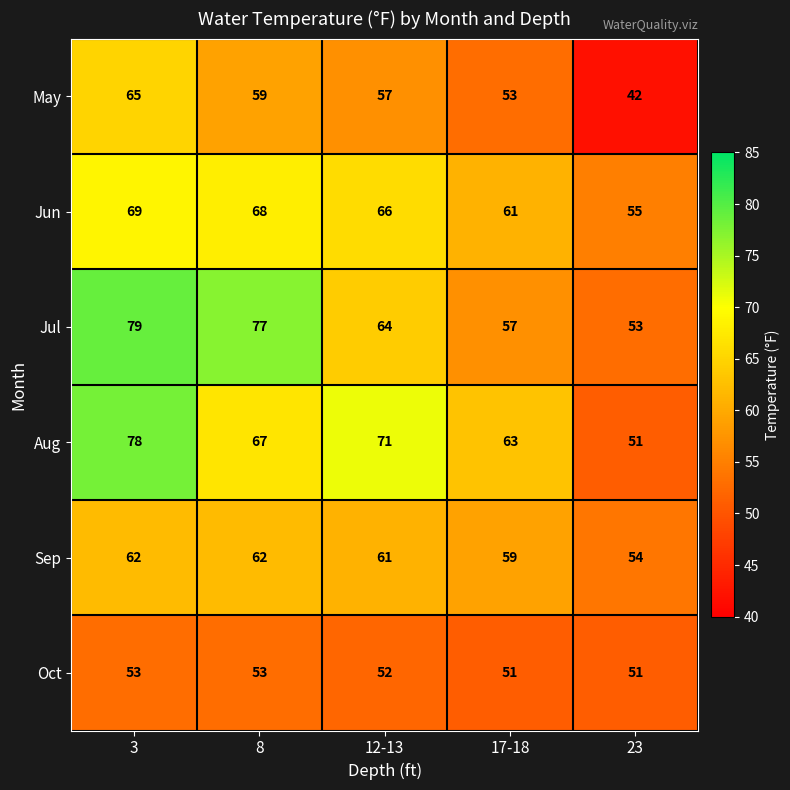

What is the difference between the highest and lowest values at 8?

24